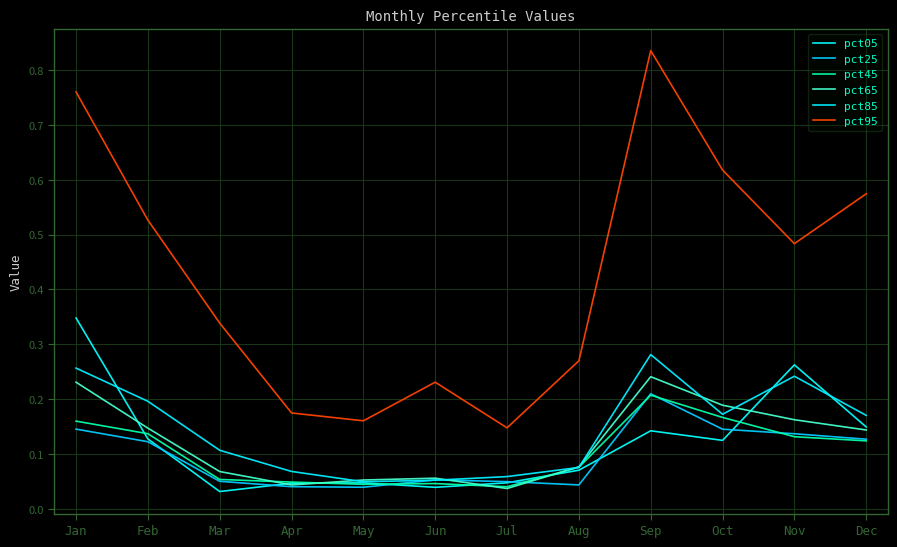

How many lines are shown in the chart?

6